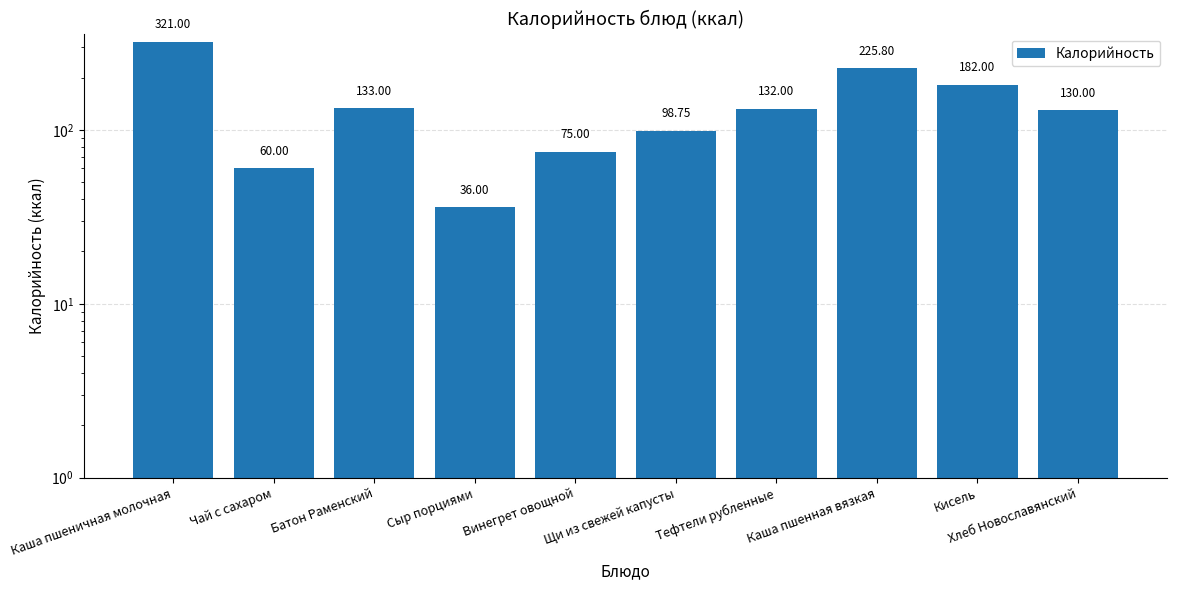

Rank the categories by value from highest to lowest.

Каша пшеничная молочная, Каша пшенная вязкая, Кисель, Батон Раменский, Тефтели рубленные, Хлеб Новославянский, Щи из свежей капусты, Винегрет овощной, Чай с сахаром, Сыр порциями